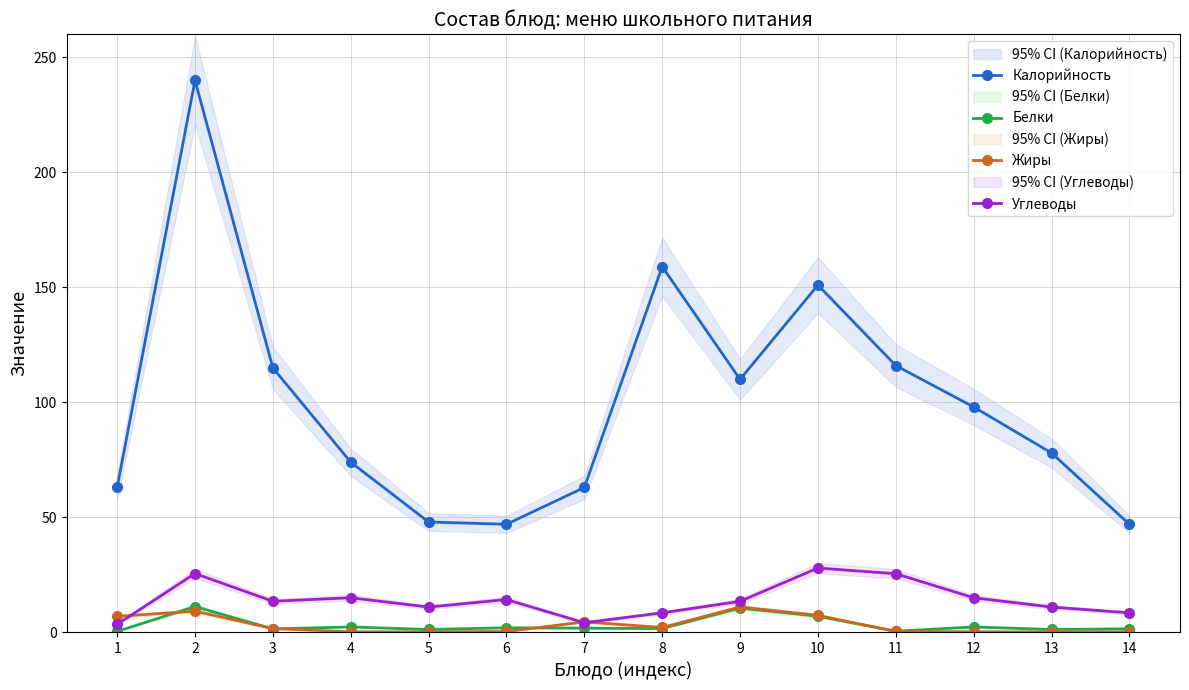

Between 2 and 12, which series saw the biggest shift?

Калорийность